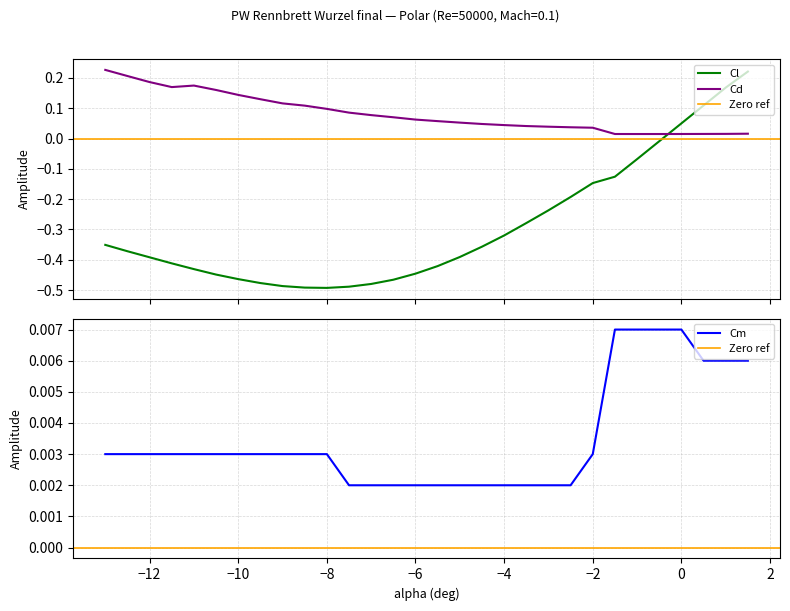

True or false: Cl and Cd intersect in this chart.

True